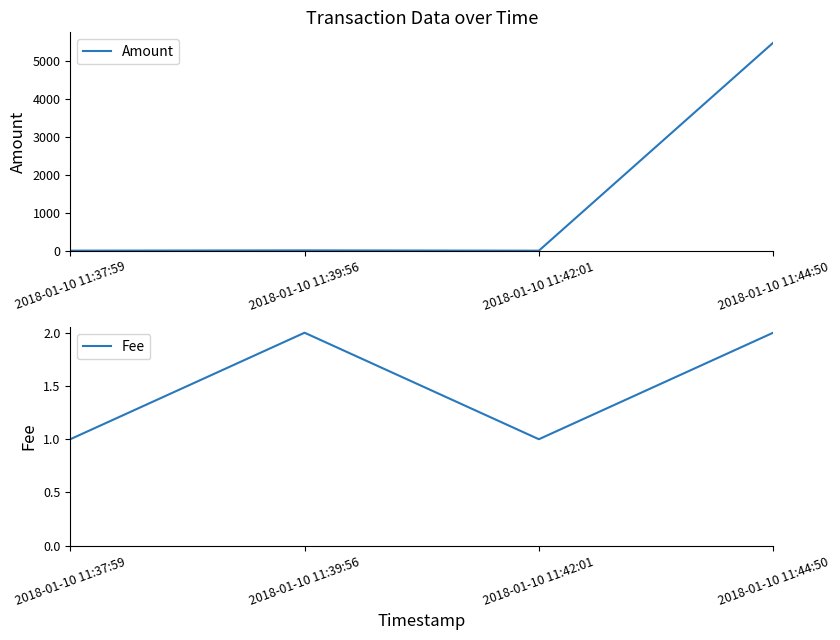

What is the highest value of the Amount series?

5483